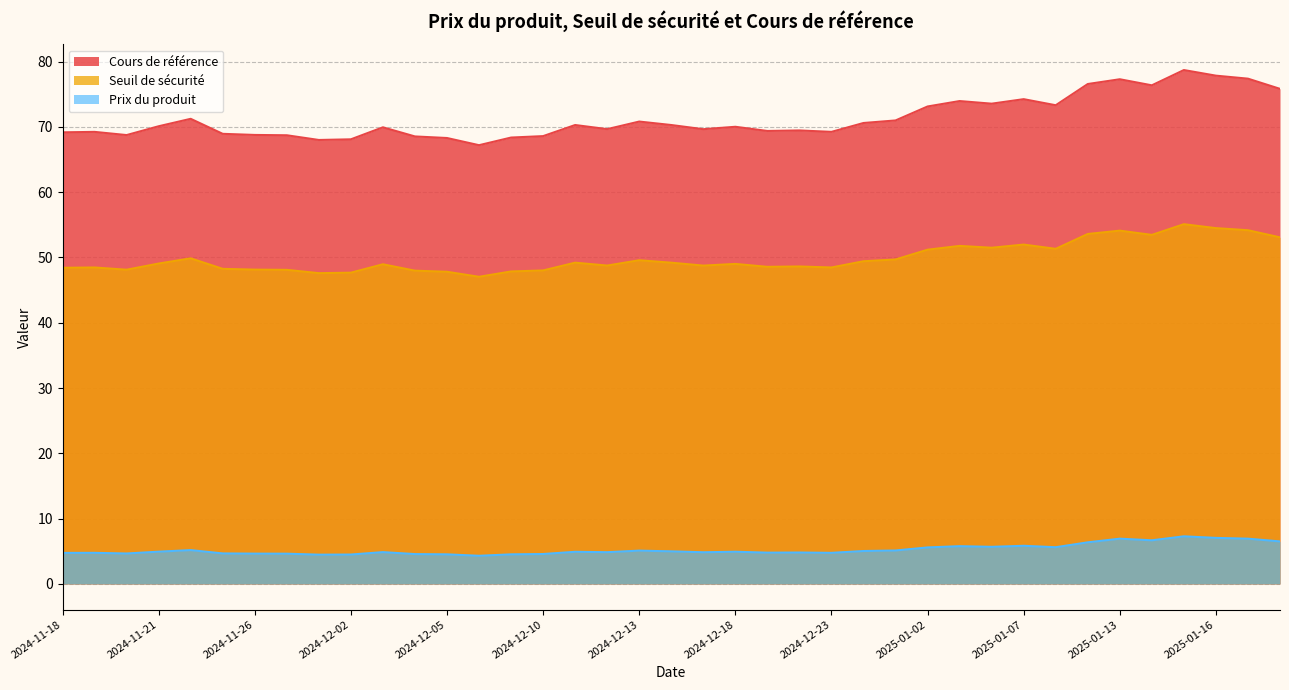

At which category is the sum across all series the highest?

2025-01-15